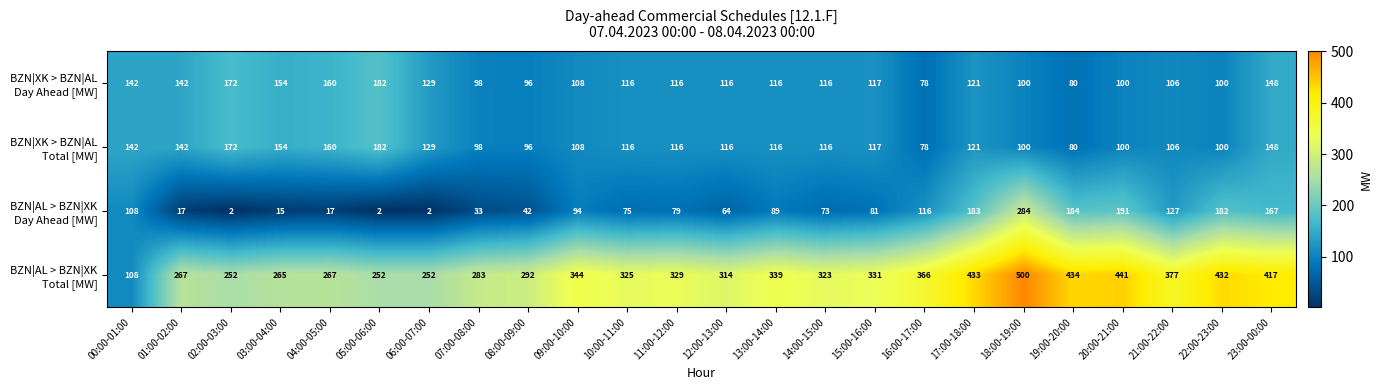

What is the difference between the highest and lowest values at 22:00-23:00?

332